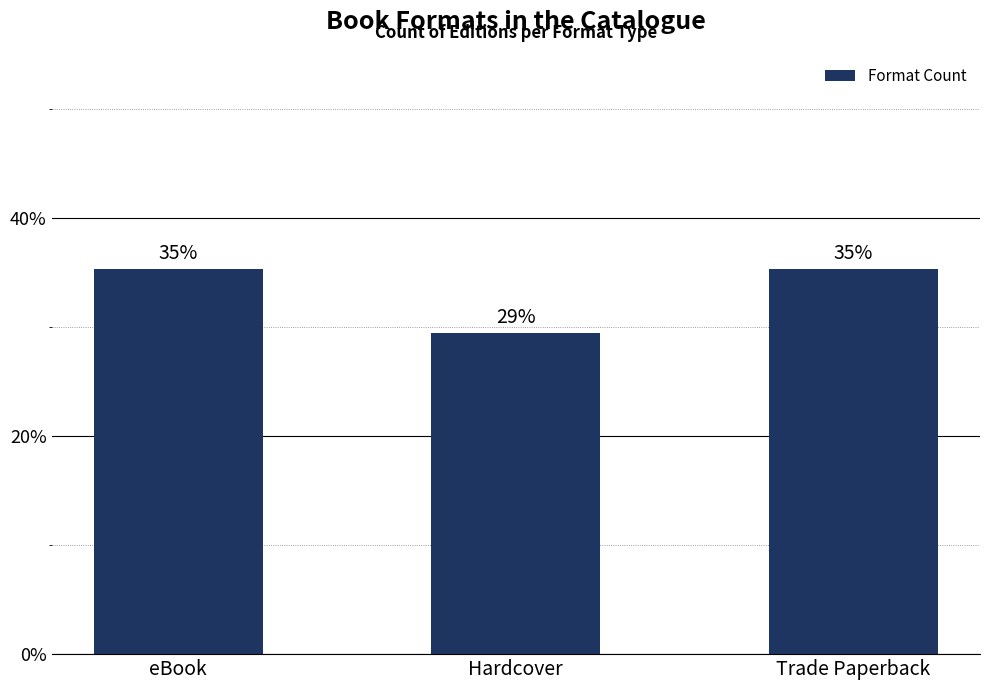

The chart shows a value of 29.4 at Hardcover. True or false?

True